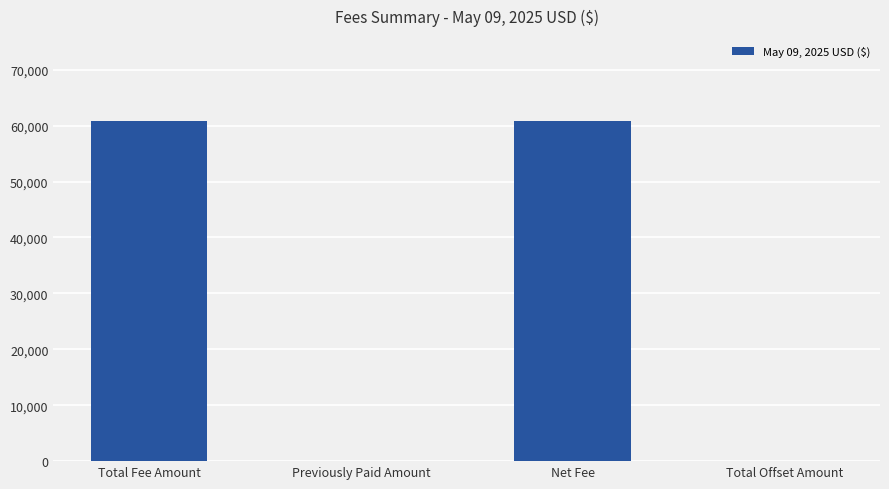

Reading right to left, extract all data points from this chart.

Total Offset Amount=0.0	Net Fee=60798.5	Previously Paid Amount=0.0	Total Fee Amount=60798.5